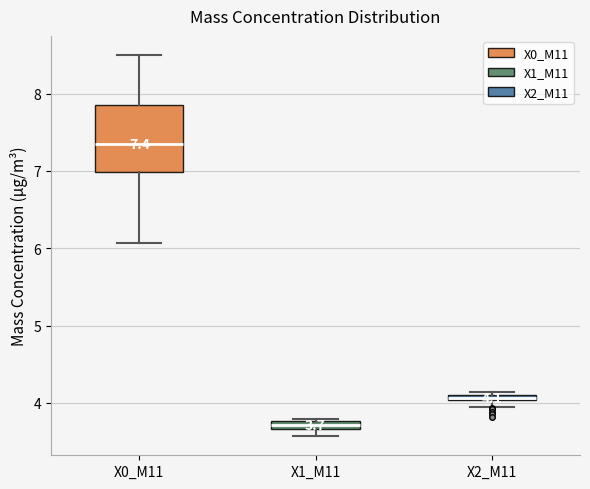

Which box is the tallest, from its lower edge to its upper edge?

X0_M11